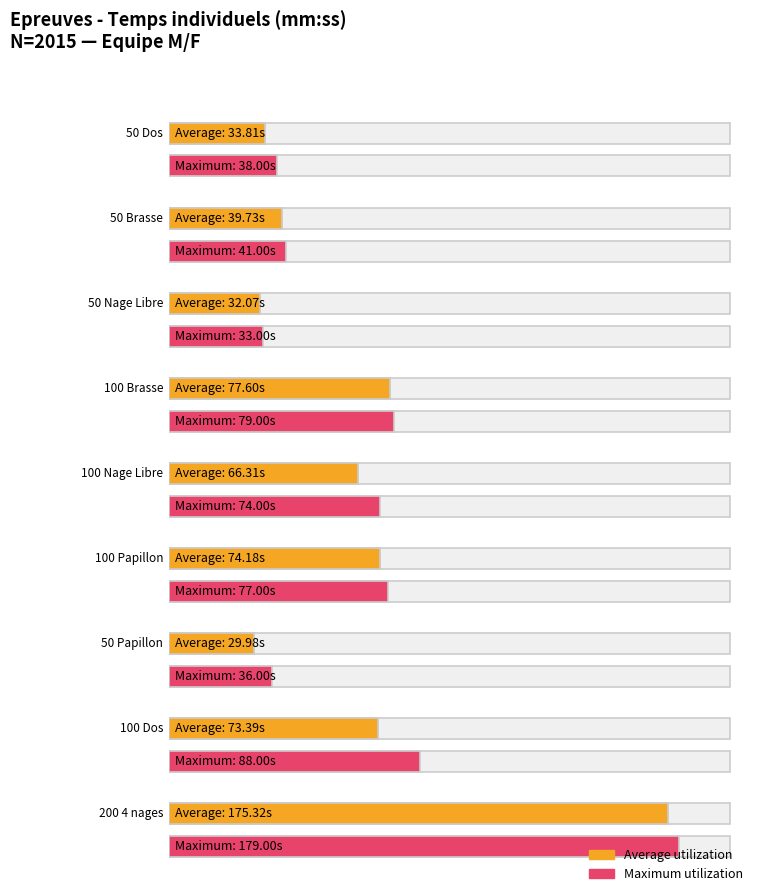

What is the maximum value for Maximum utilization?

179.0